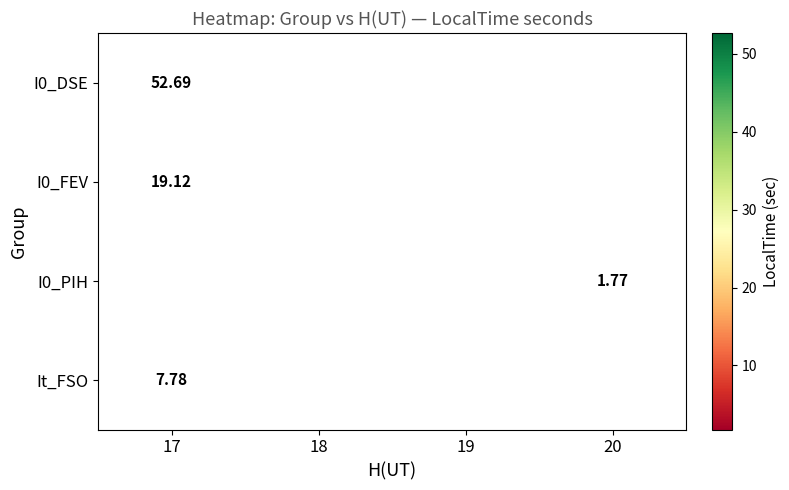

Which category has the lowest value across all series?

20